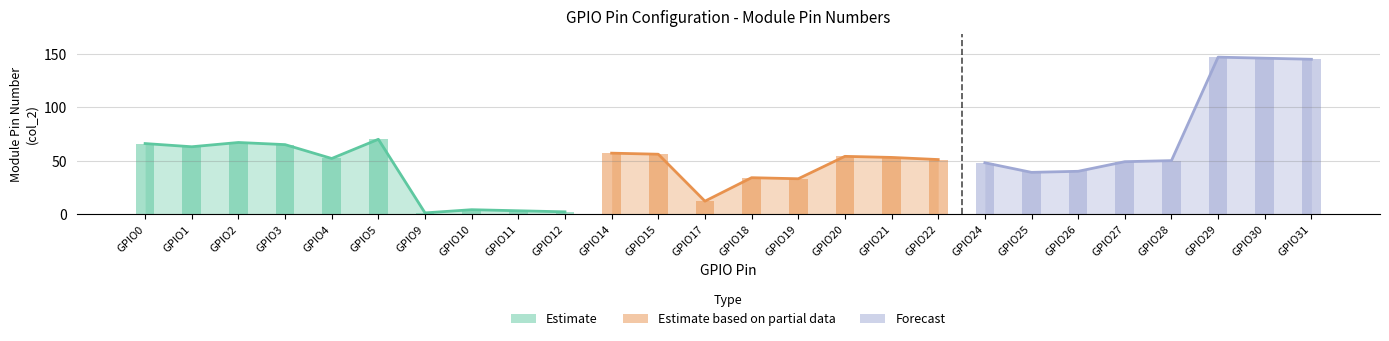

At which label does GPIO Number first exceed 18?

GPIO19